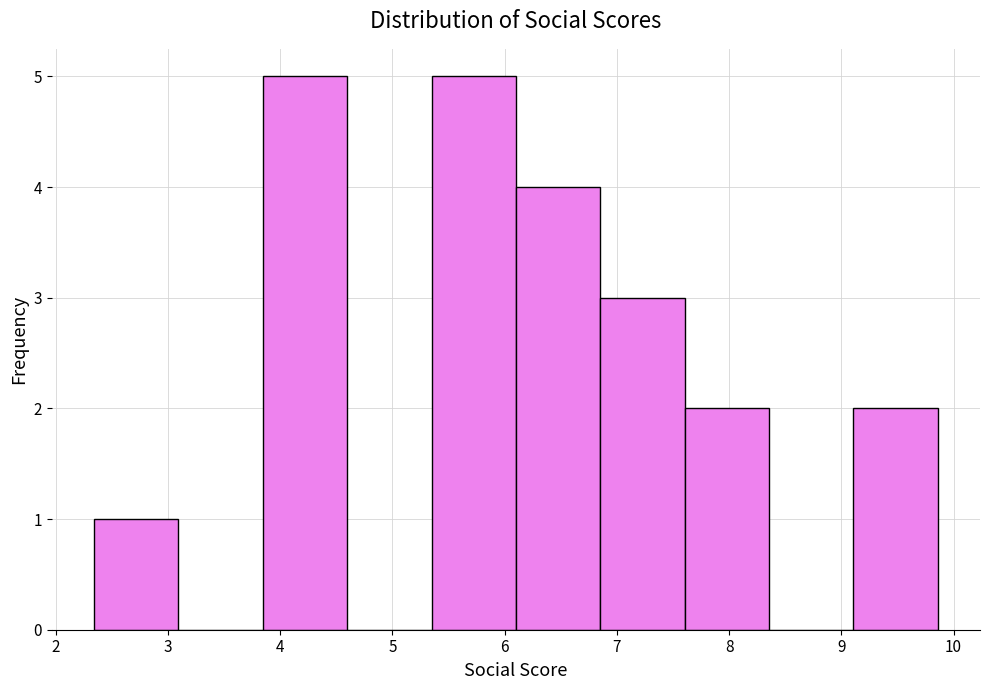

What is the height of the bar covering 6.9 to 7.6 on the x-axis? Neither the bar edges nor the heights are printed on the chart, so give them approximately, as read against the axes.

3